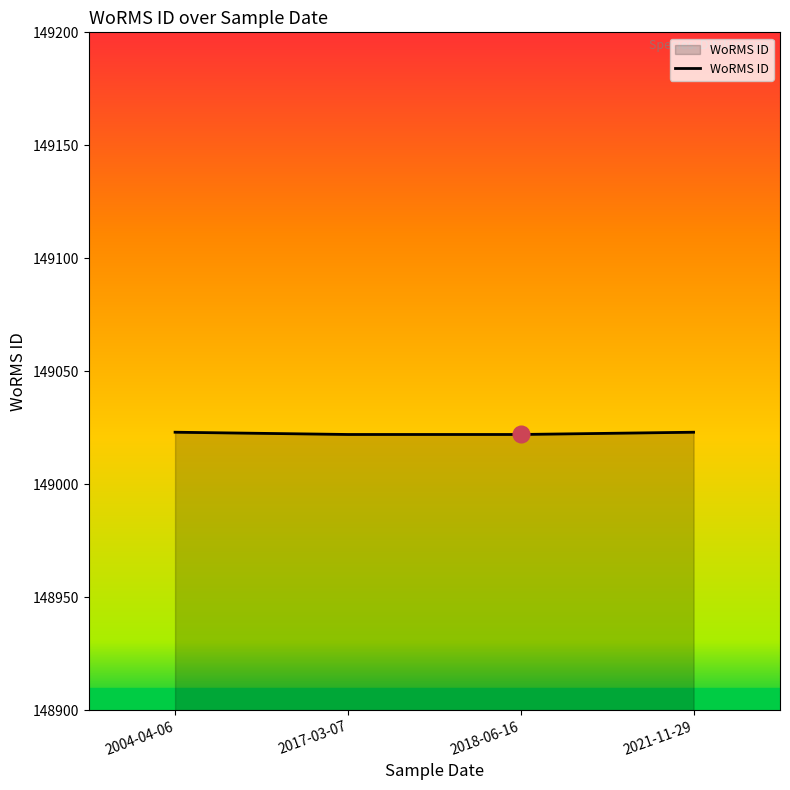

True or false: the data has more than 2 interior local peaks.

False